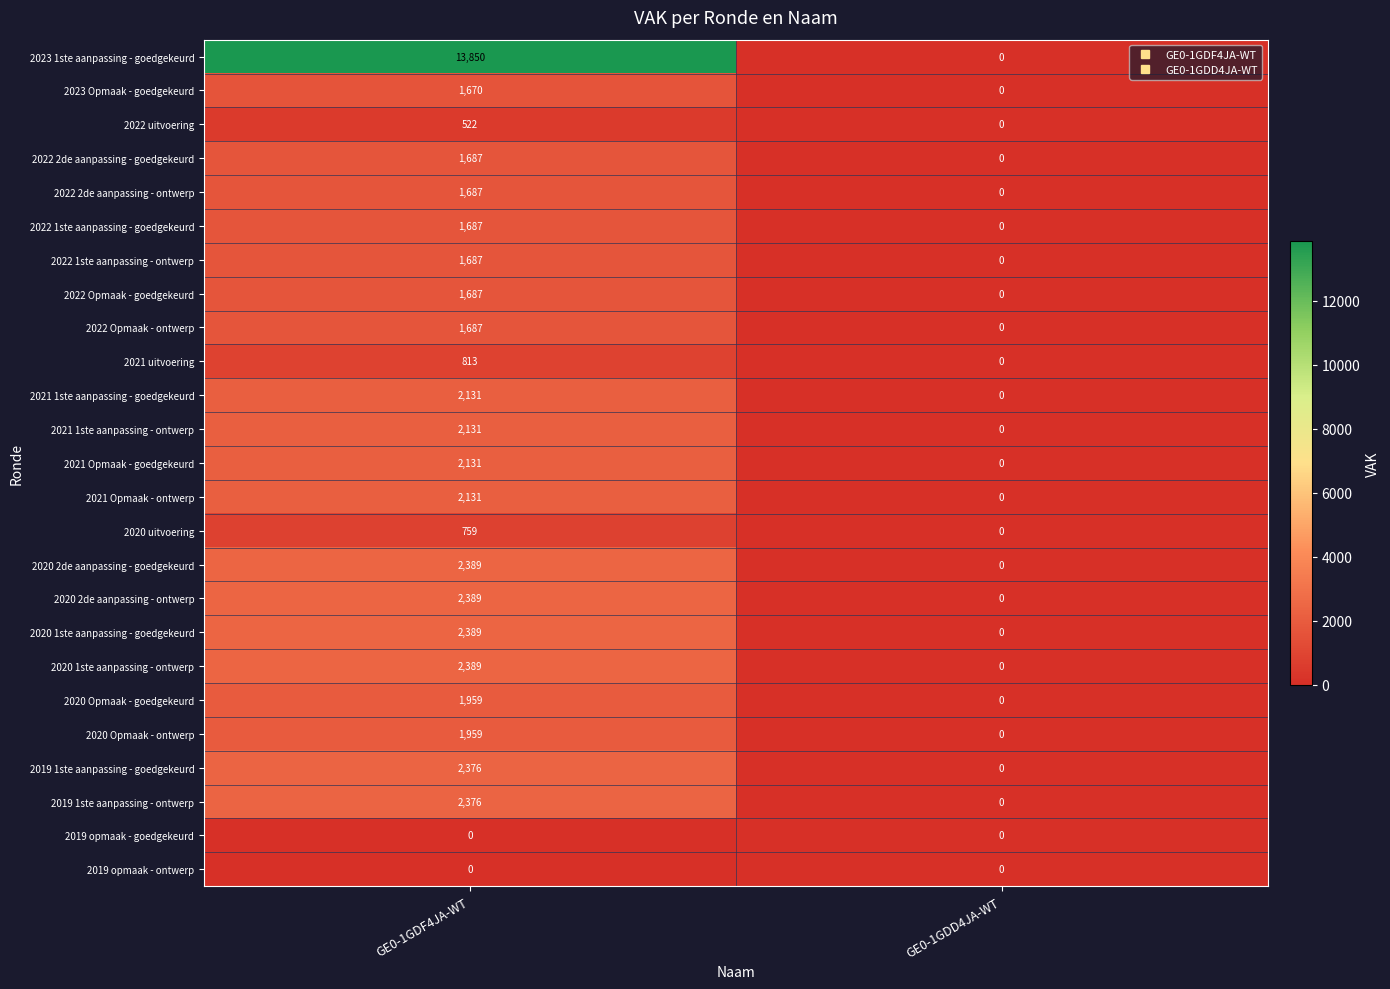

Which category has the lowest value in the 2022 2de aanpassing - ontwerp series?

GE0-1GDD4JA-WT